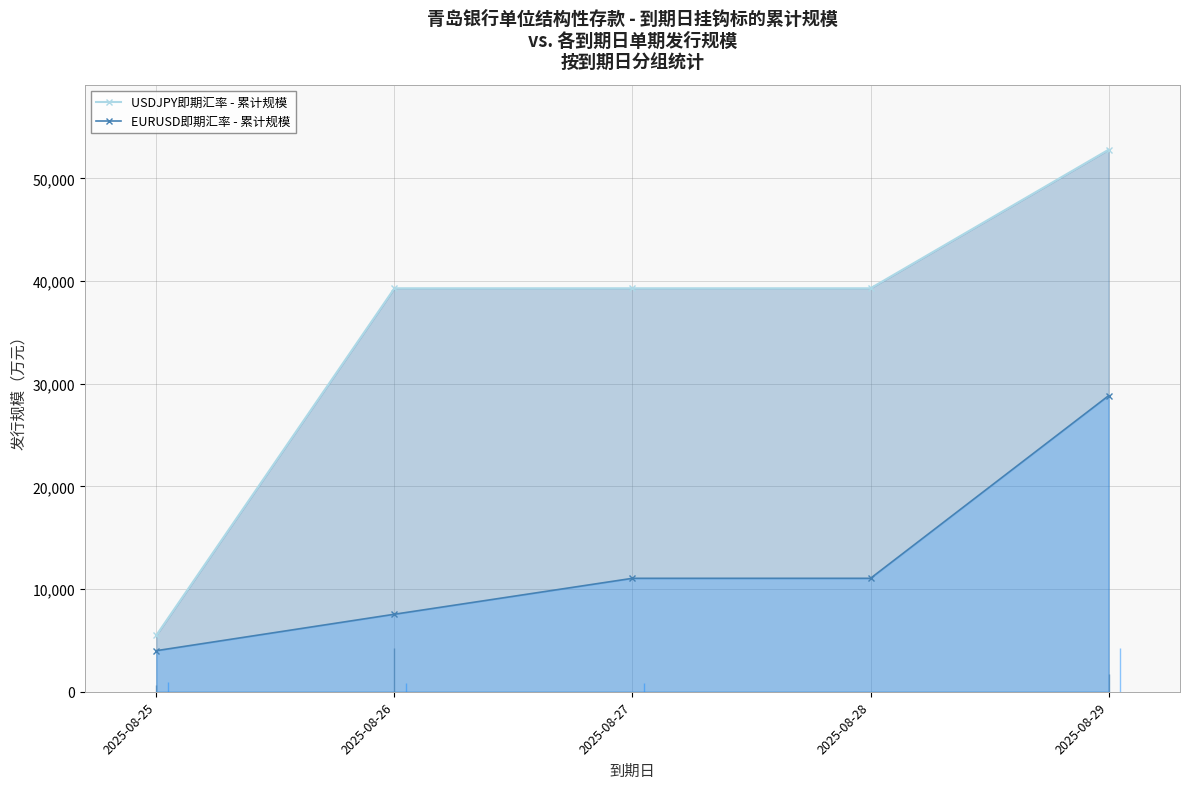

Which category has the lowest value across all series?

2025-08-25